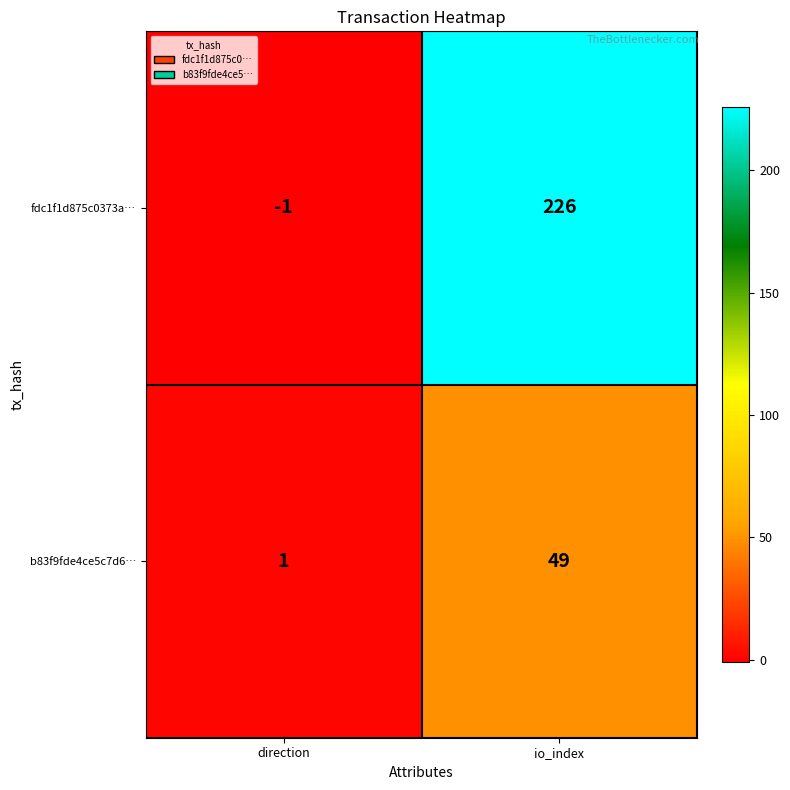

Reading left to right, list all the values displayed in this chart.

fdc1f1d875c0373a…: direction=-1	io_index=226
b83f9fde4ce5c7d6…: direction=1	io_index=49